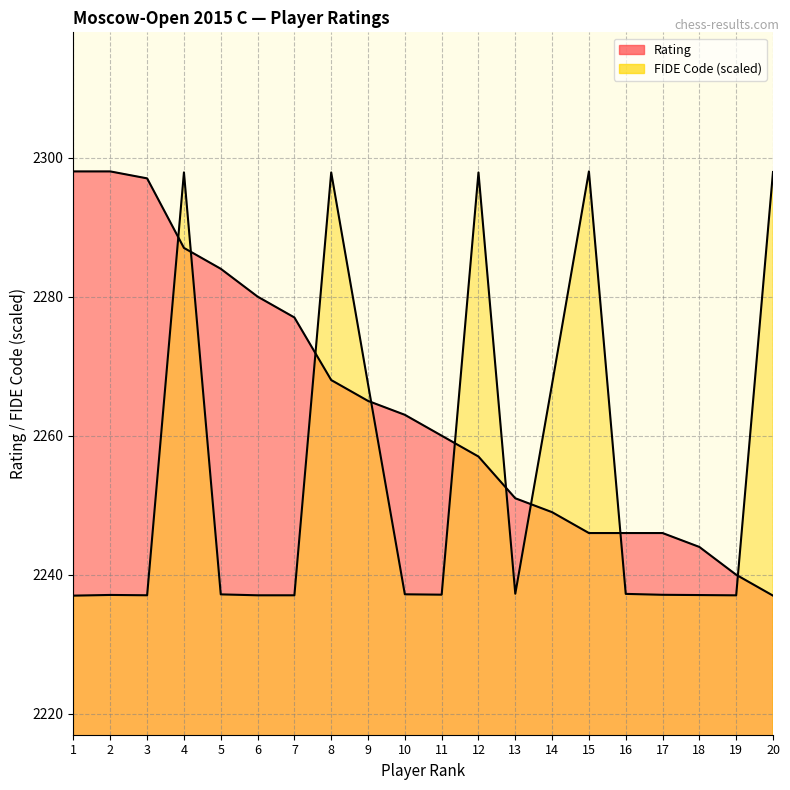

At how many categories does at least one series exceed 2270?

11